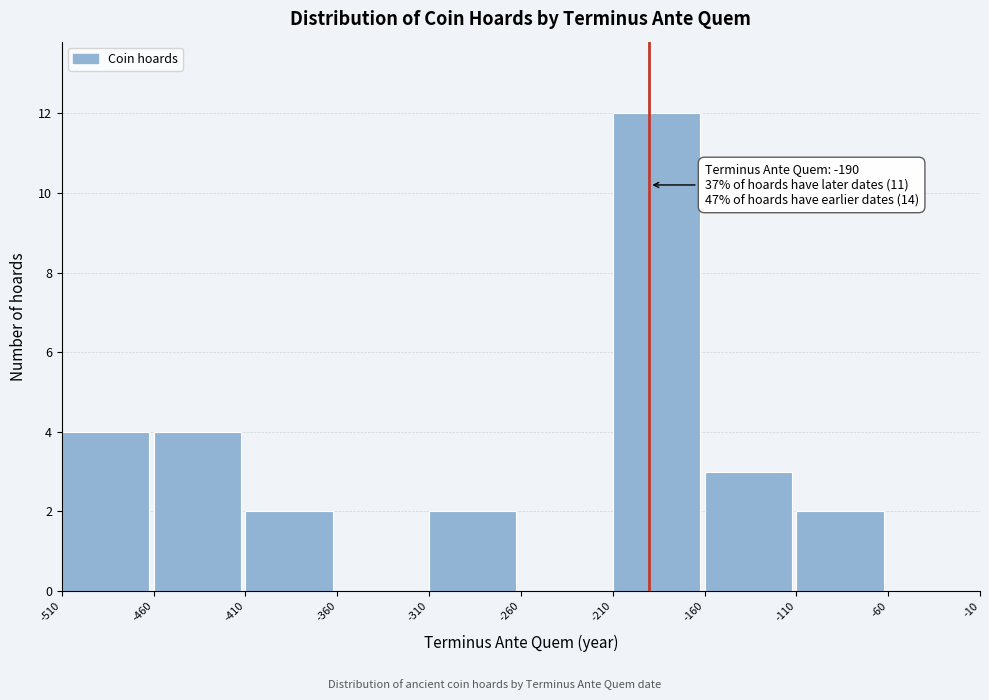

Which range on the x-axis has the tallest bar?

-210 to -160